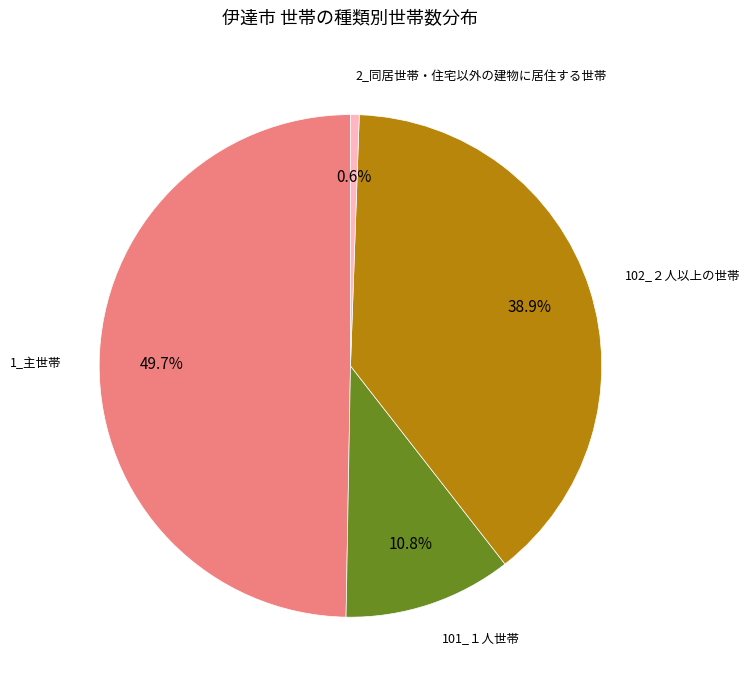

Rank the categories by value from lowest to highest.

2_同居世帯・住宅以外の建物に居住する世帯, 101_１人世帯, 102_２人以上の世帯, 1_主世帯